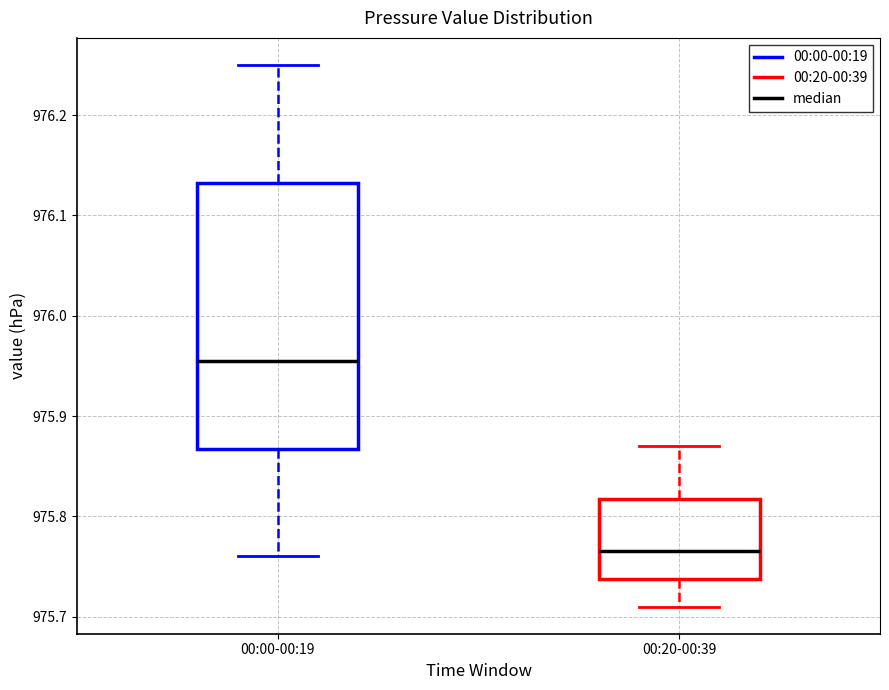

Comparing the boxes themselves (not the whiskers), which one is the tallest?

00:00-00:19